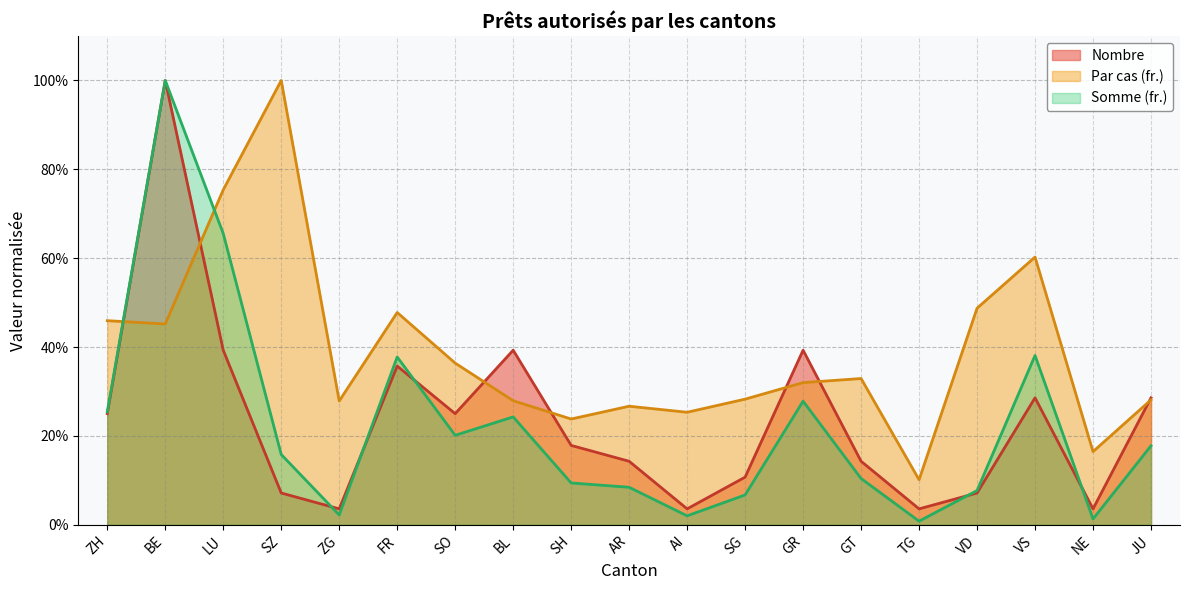

How many lines are shown in the chart?

3